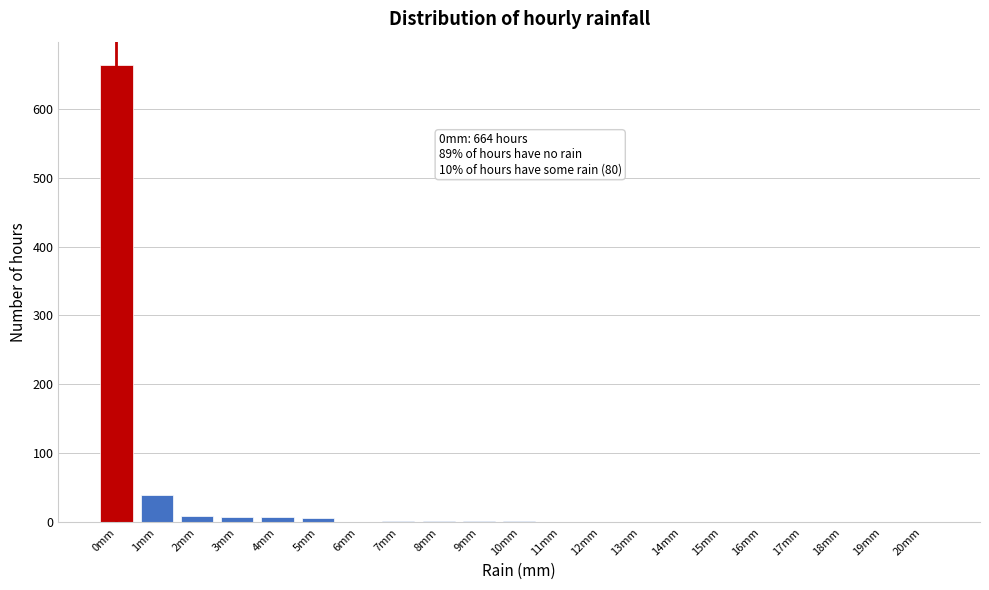

What is the greatest value displayed?

664